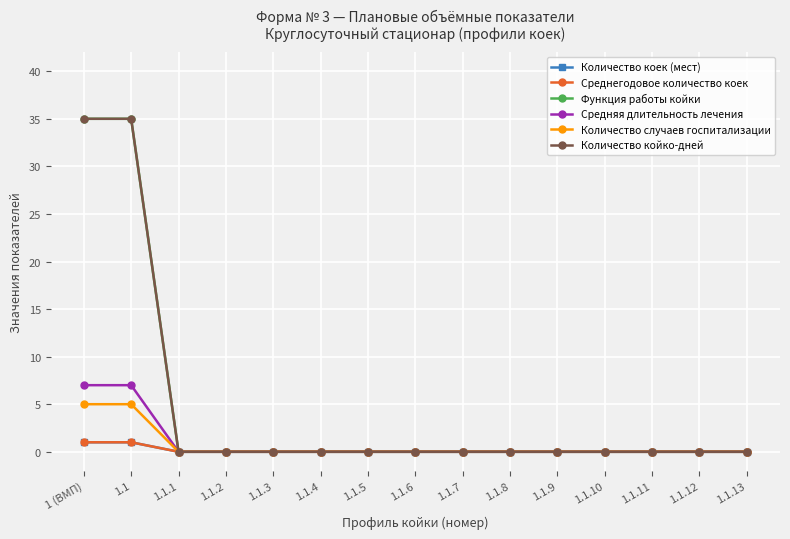

Which series has the widest spread of values?

Функция работы койки